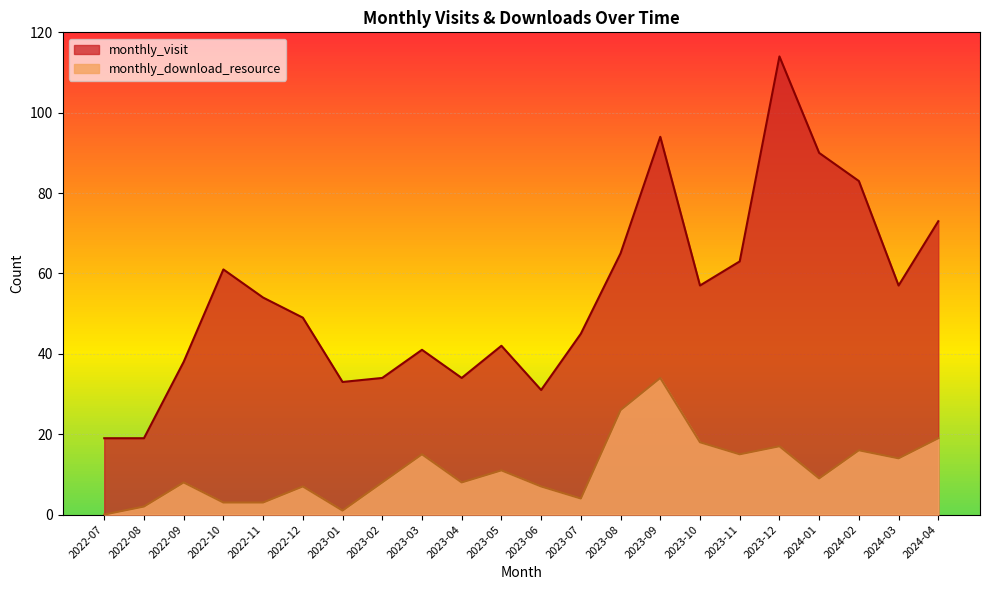

Which series has the largest total across all categories?

monthly_visit